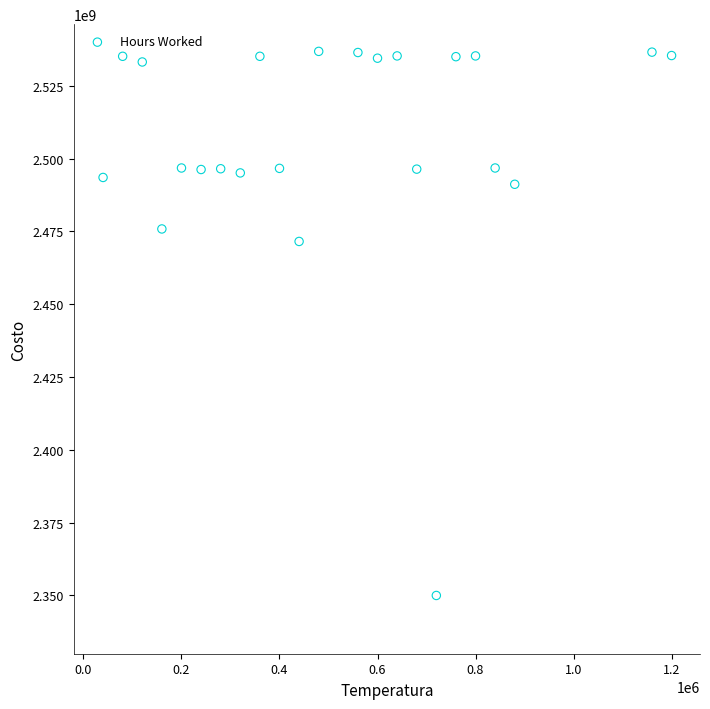

What is the range of X values (max minus min)?

1160000